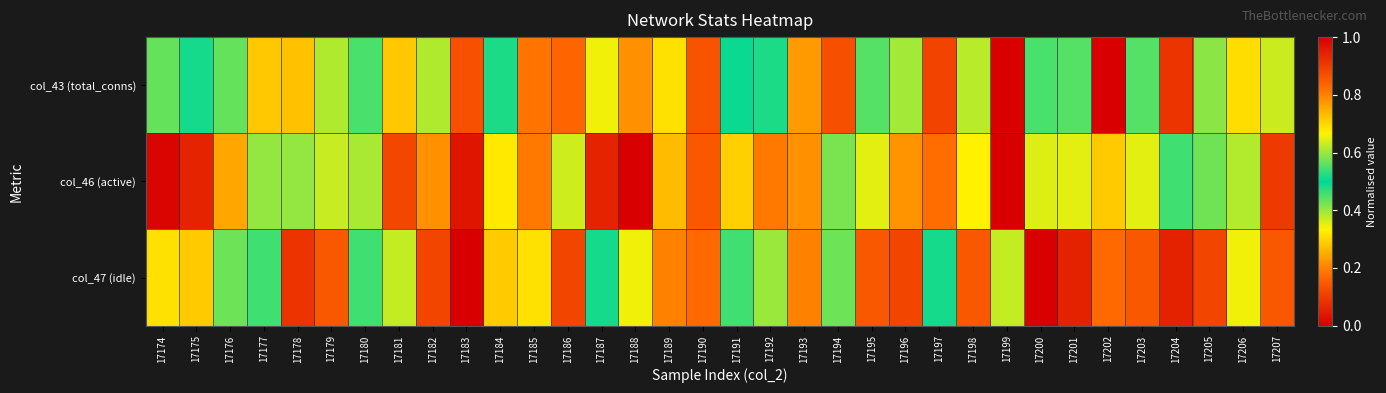

How many data points does each series have?

34